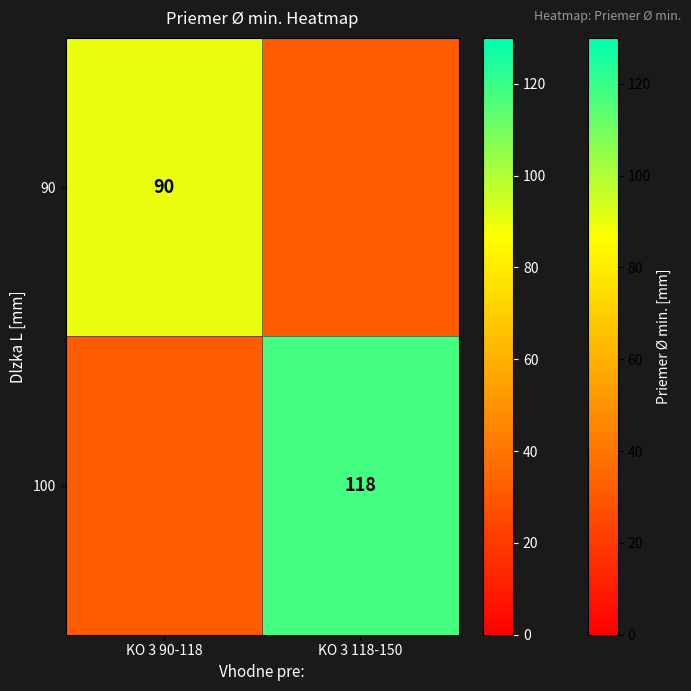

What is the greatest value displayed?

118.0